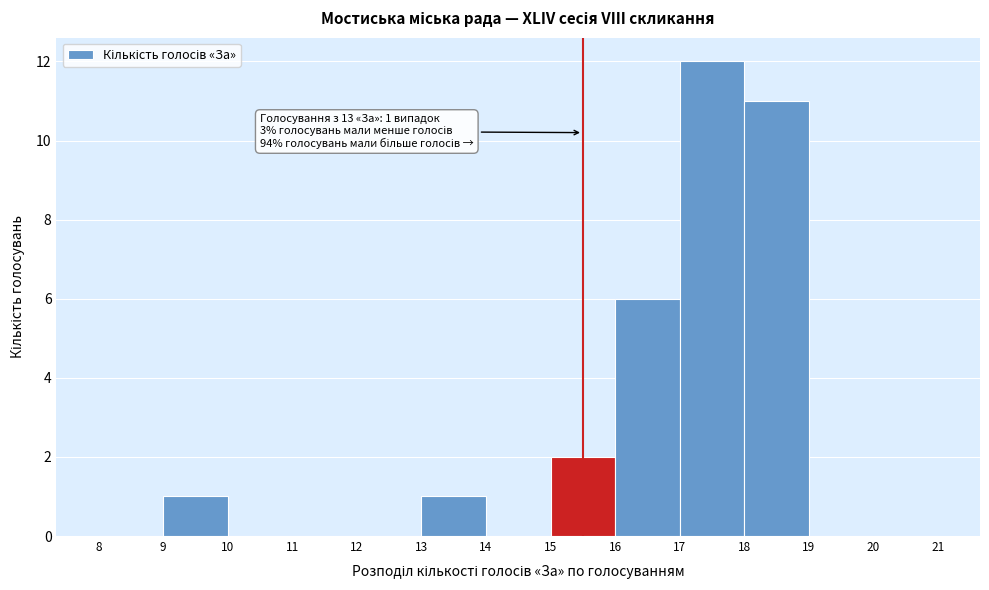

Over which range of the x-axis is the bar tallest?

17 to 18